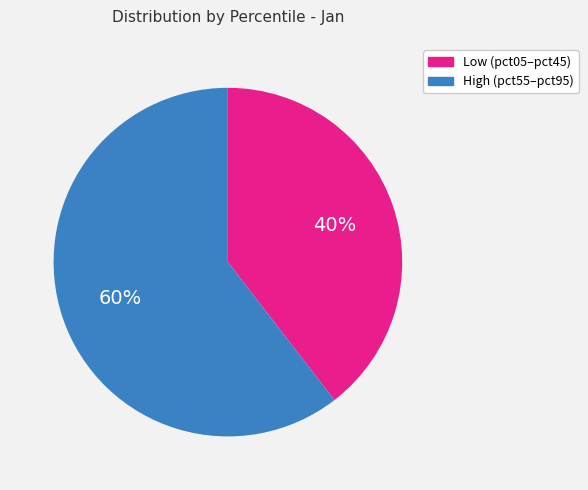

To the nearest percent, what is the average slice percentage?

50%